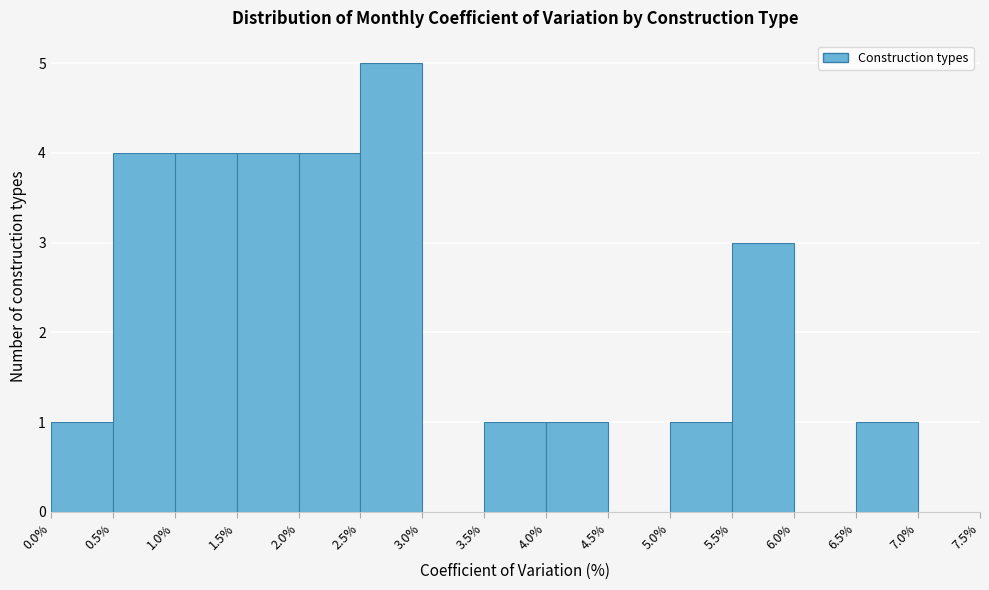

Reading left to right, list every bar in this chart as the range it spans on the x-axis followed by its height. The values are not printed on the chart, so give them approximately, as read against the axis.

0.0% to 0.5%: 1
0.5% to 1.0%: 4
1.0% to 1.5%: 4
1.5% to 2.0%: 4
2.0% to 2.5%: 4
2.5% to 3.0%: 5
3.0% to 3.5%: 0
3.5% to 4.0%: 1
4.0% to 4.5%: 1
4.5% to 5.0%: 0
5.0% to 5.5%: 1
5.5% to 6.0%: 3
6.0% to 6.5%: 0
6.5% to 7.0%: 1
7.0% to 7.5%: 0